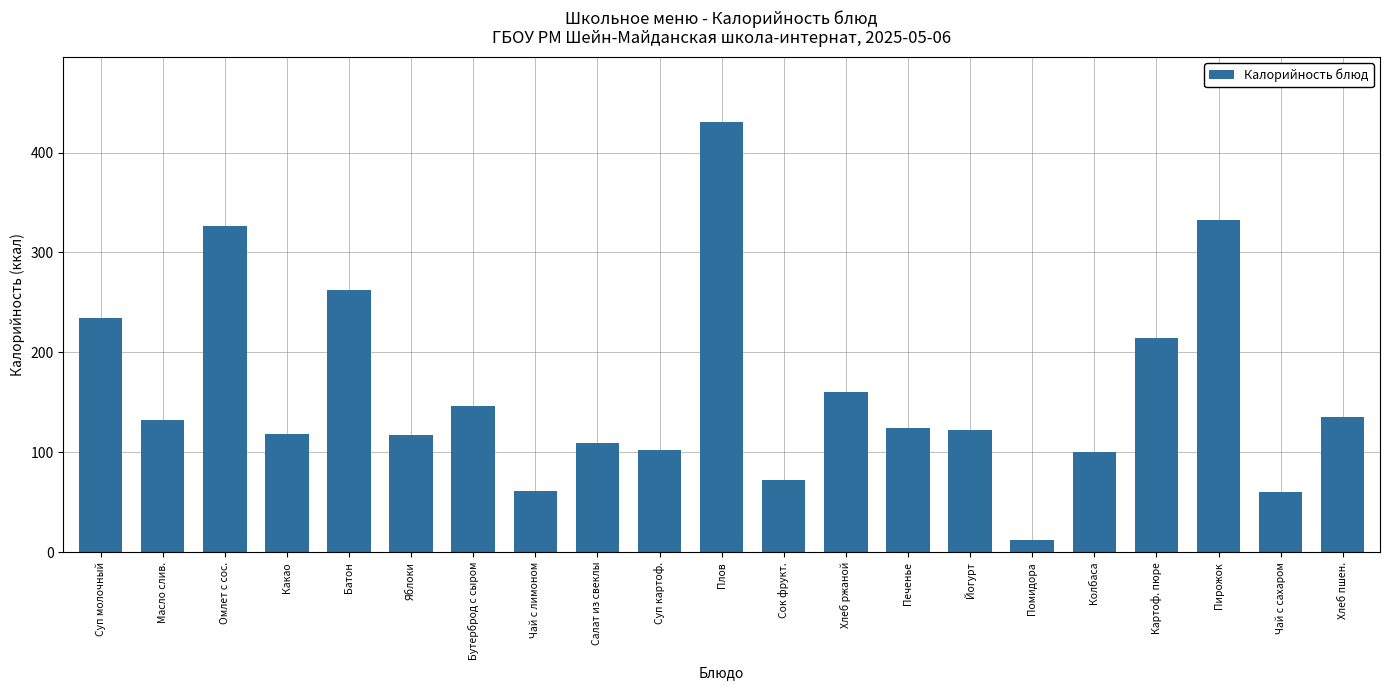

What is the sum of all values?

3373.3